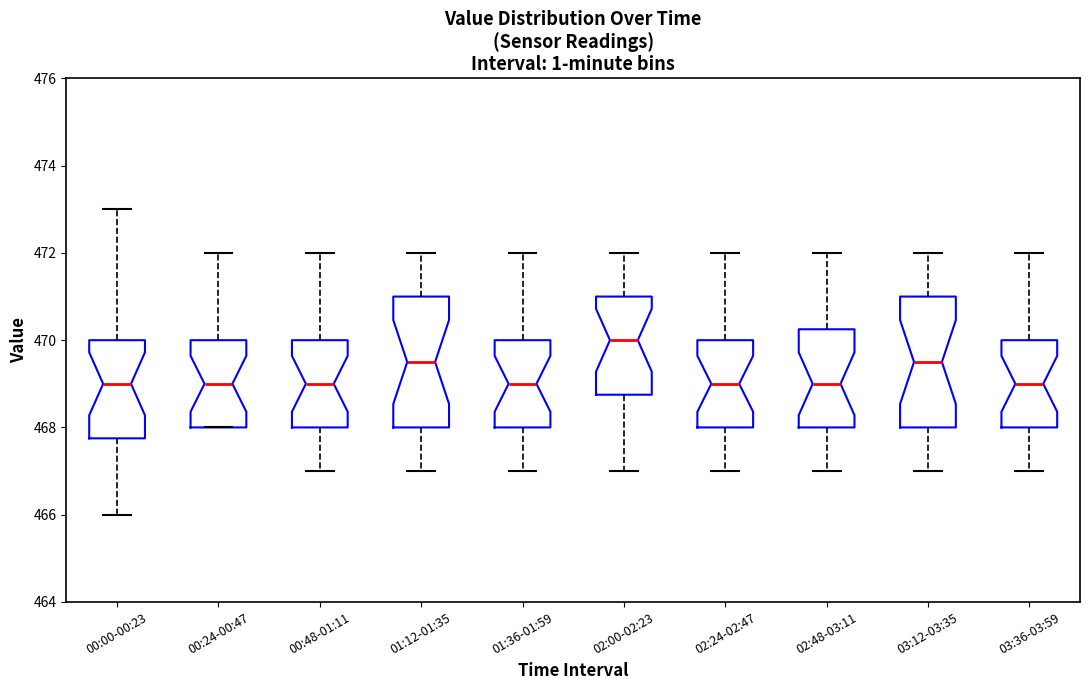

Reading left to right, transcribe this box plot: for each box, give where its median line is, the range the box spans, and where its two whiskers end, as read against the y-axis. The values are not printed on the chart, so give them approximately, as read against the axis.

00:00-00:23: median 469.0, box 467.8 to 470.0, whiskers 466.0 to 473.0
00:24-00:47: median 469.0, box 468.0 to 470.0, whiskers 468.0 to 472.0
00:48-01:11: median 469.0, box 468.0 to 470.0, whiskers 467.0 to 472.0
01:12-01:35: median 469.6, box 468.0 to 471.0, whiskers 467.0 to 472.0
01:36-01:59: median 469.0, box 468.0 to 470.0, whiskers 467.0 to 472.0
02:00-02:23: median 470.0, box 468.8 to 471.0, whiskers 467.0 to 472.0
02:24-02:47: median 469.0, box 468.0 to 470.0, whiskers 467.0 to 472.0
02:48-03:11: median 469.0, box 468.0 to 470.2, whiskers 467.0 to 472.0
03:12-03:35: median 469.6, box 468.0 to 471.0, whiskers 467.0 to 472.0
03:36-03:59: median 469.0, box 468.0 to 470.0, whiskers 467.0 to 472.0